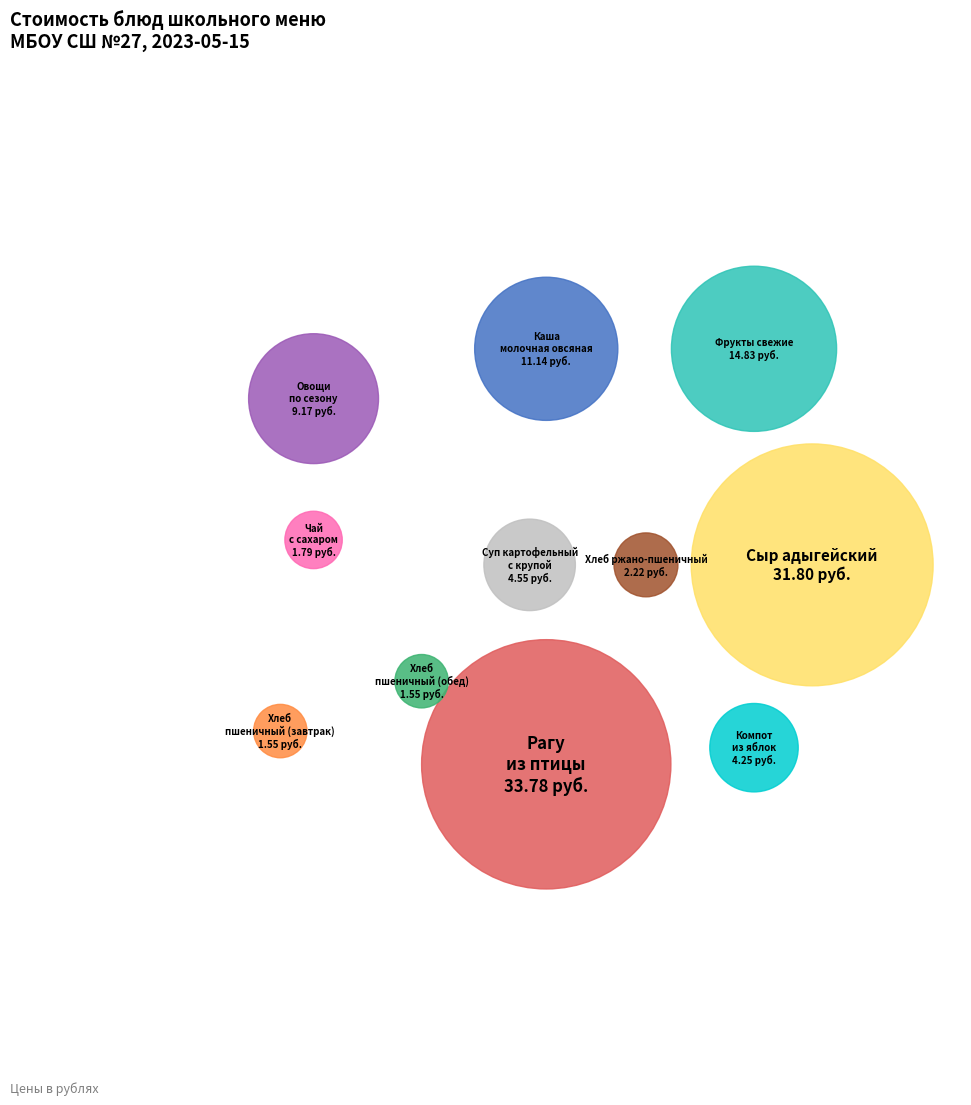

The Каша молочная овсяная slice represents 10% of the pie. True or false?

True